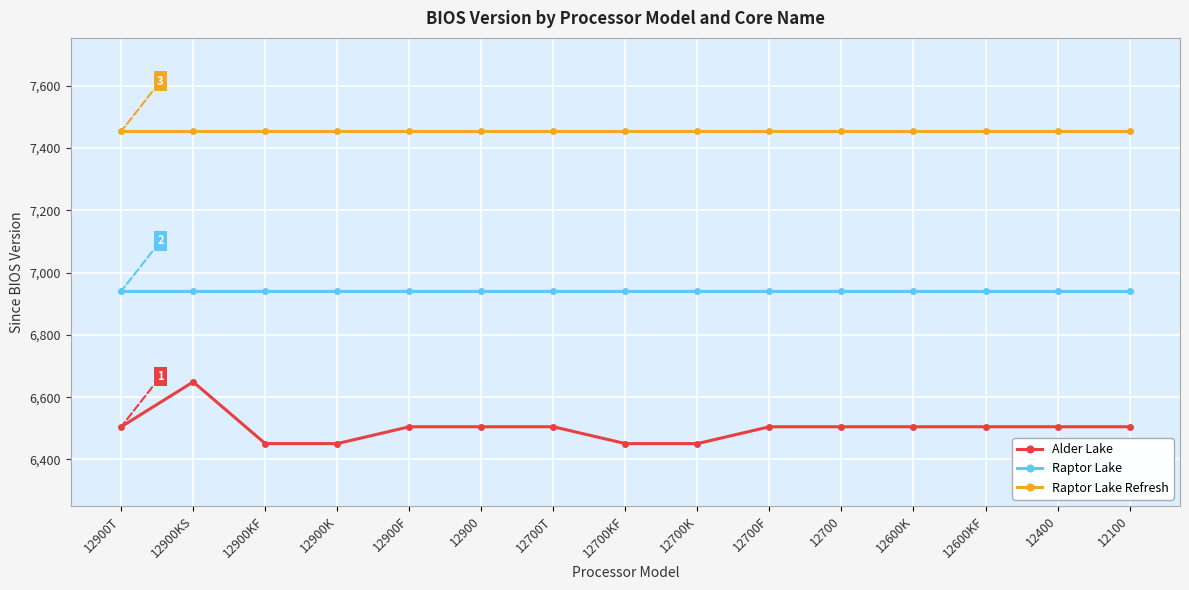

Is this an area chart (filled region under the line)?

No